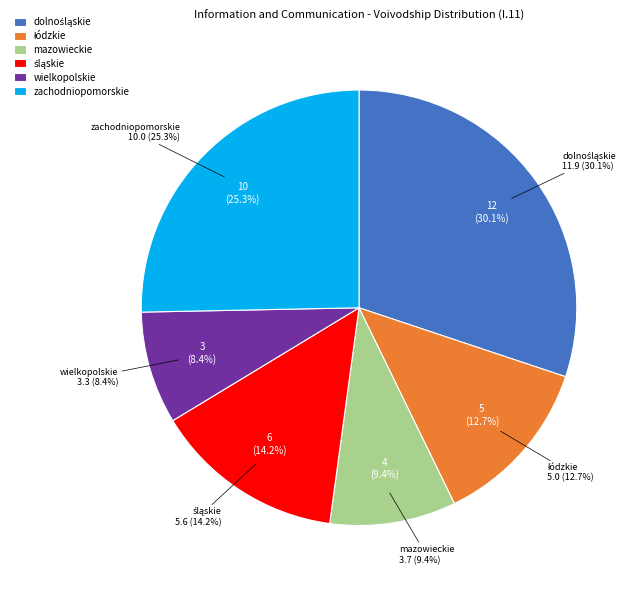

Does małopolskie represent more than half of the total?

No